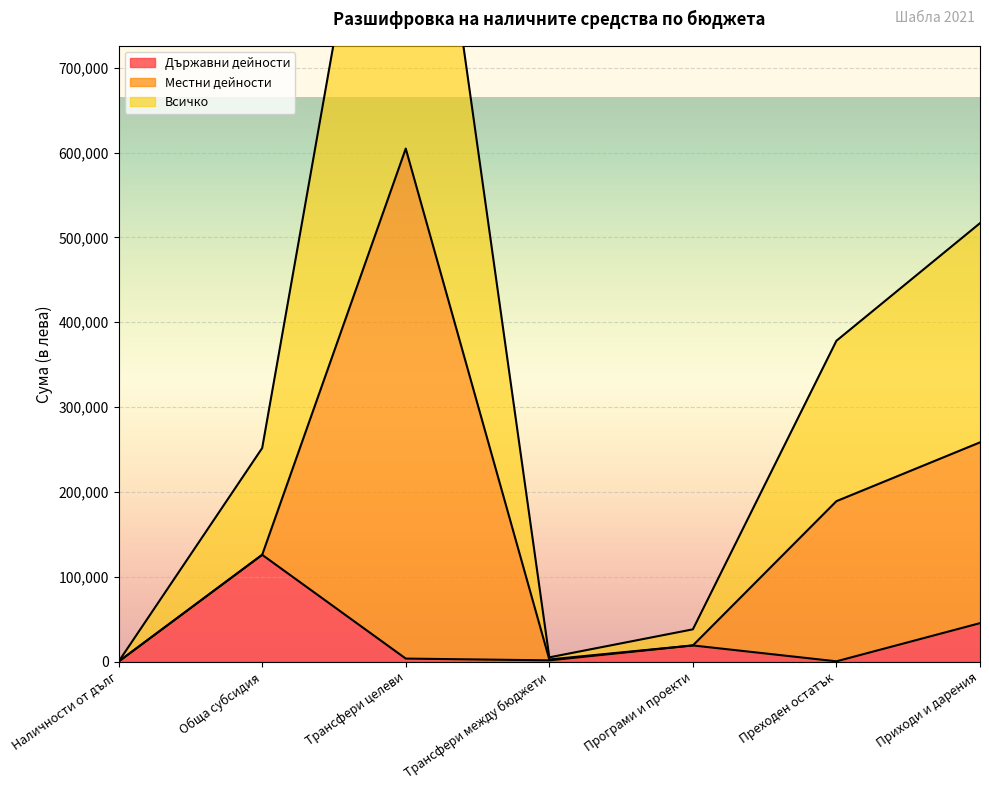

In Държавни дейности, how many points are lower than both neighbors (excluding endpoints)?

2